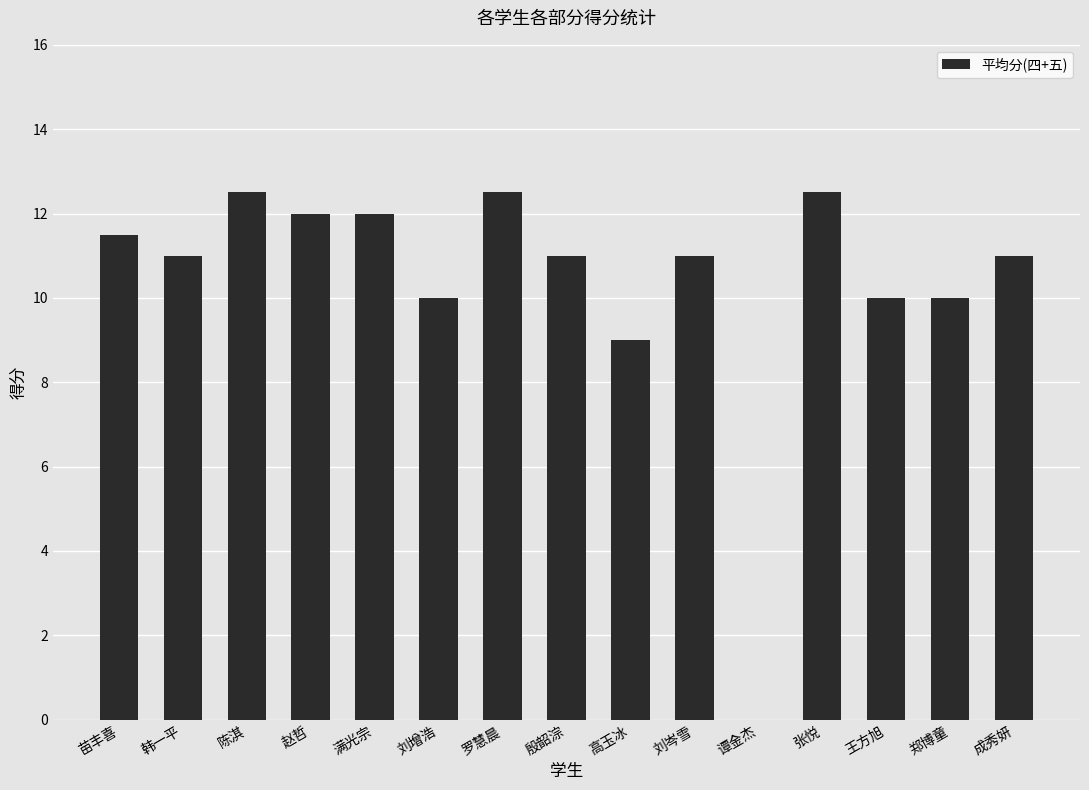

What is the sum of the values at 殷韶淙 and 刘岑雪?

22.0